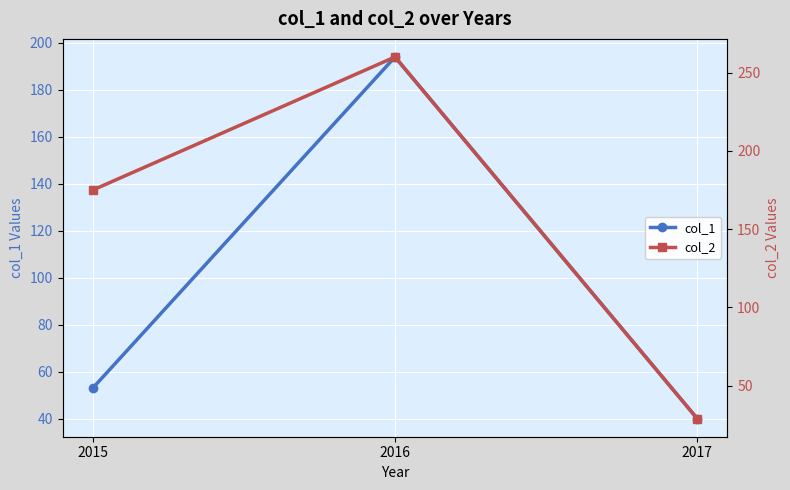

The value of col_1 at 2017 is 40. True or false?

True